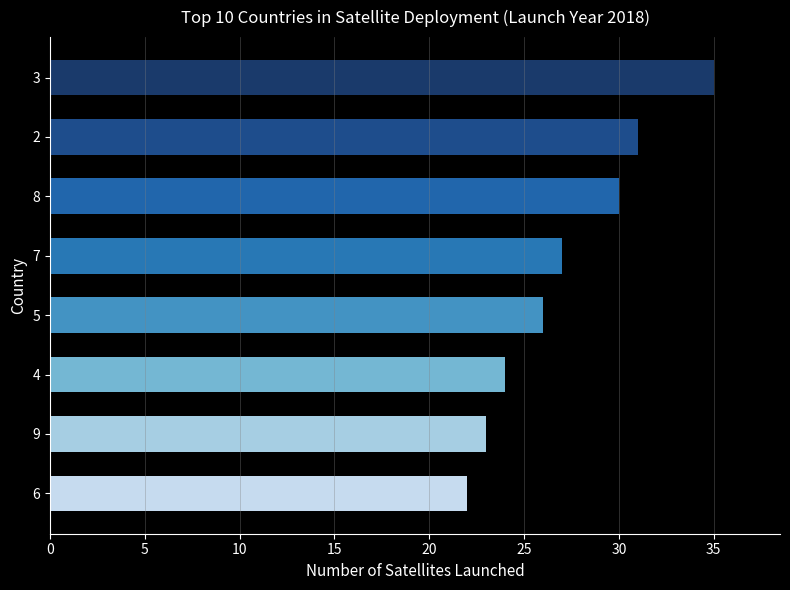

Read the value at 7.

27